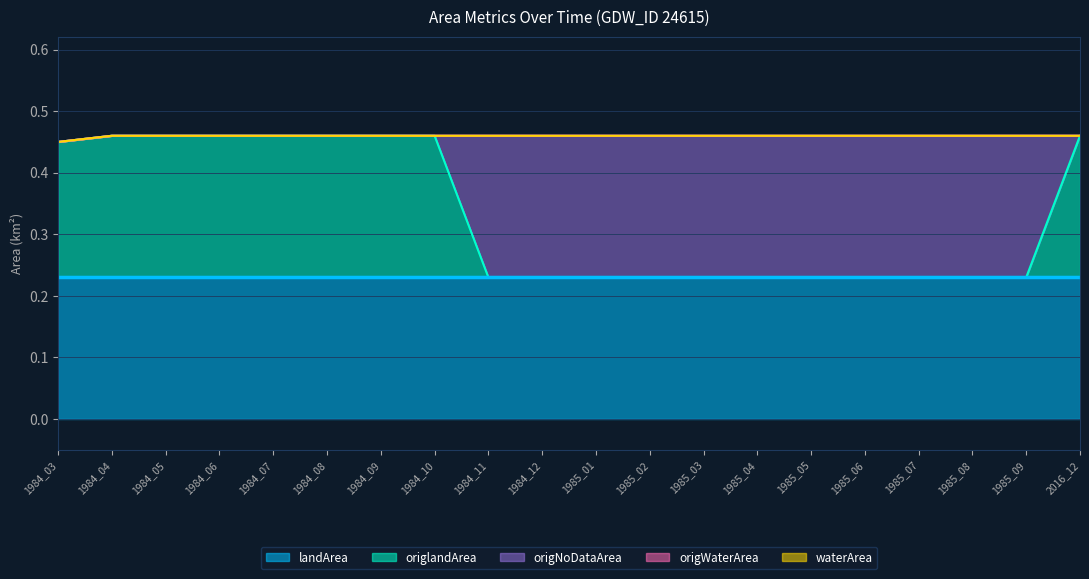

The value of origNoDataArea at 1984_12 is 0.1. True or false?

False